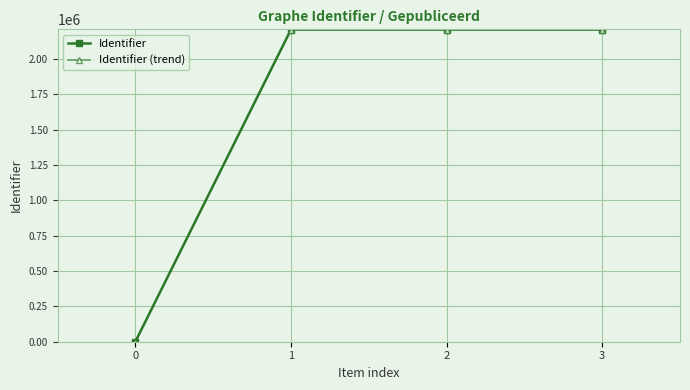

The value of Identifier (trend) at 2 is 2207532.7. True or false?

True